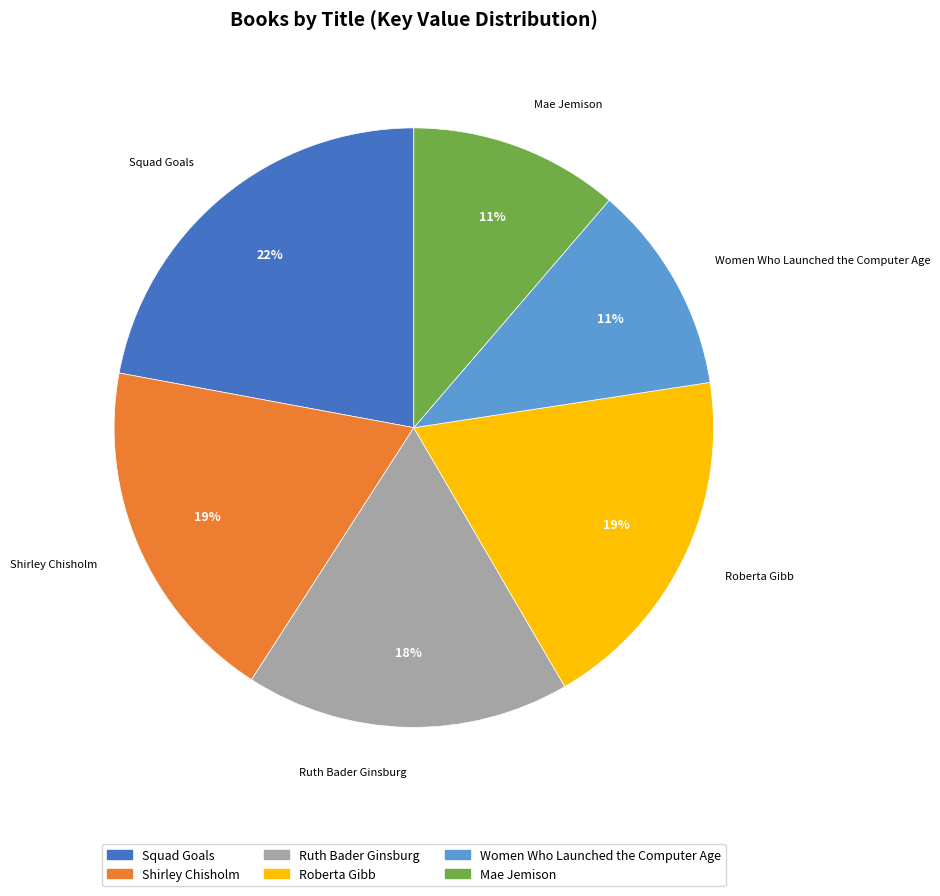

To the nearest percent, what is the difference between the Shirley Chisholm and Mae Jemison slice percentages?

8%